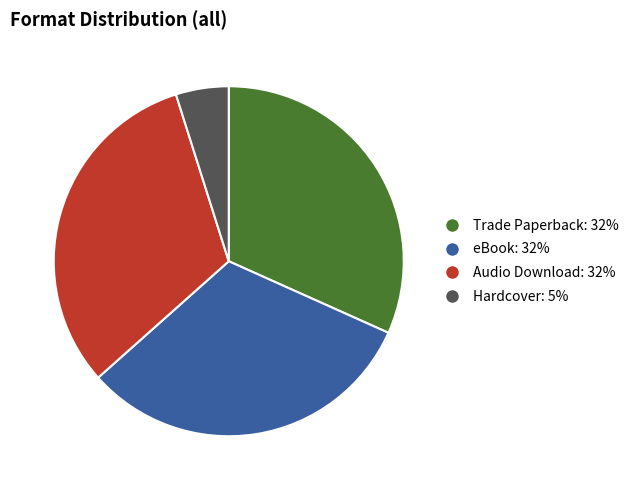

Does Audio Download represent more than half of the total?

No